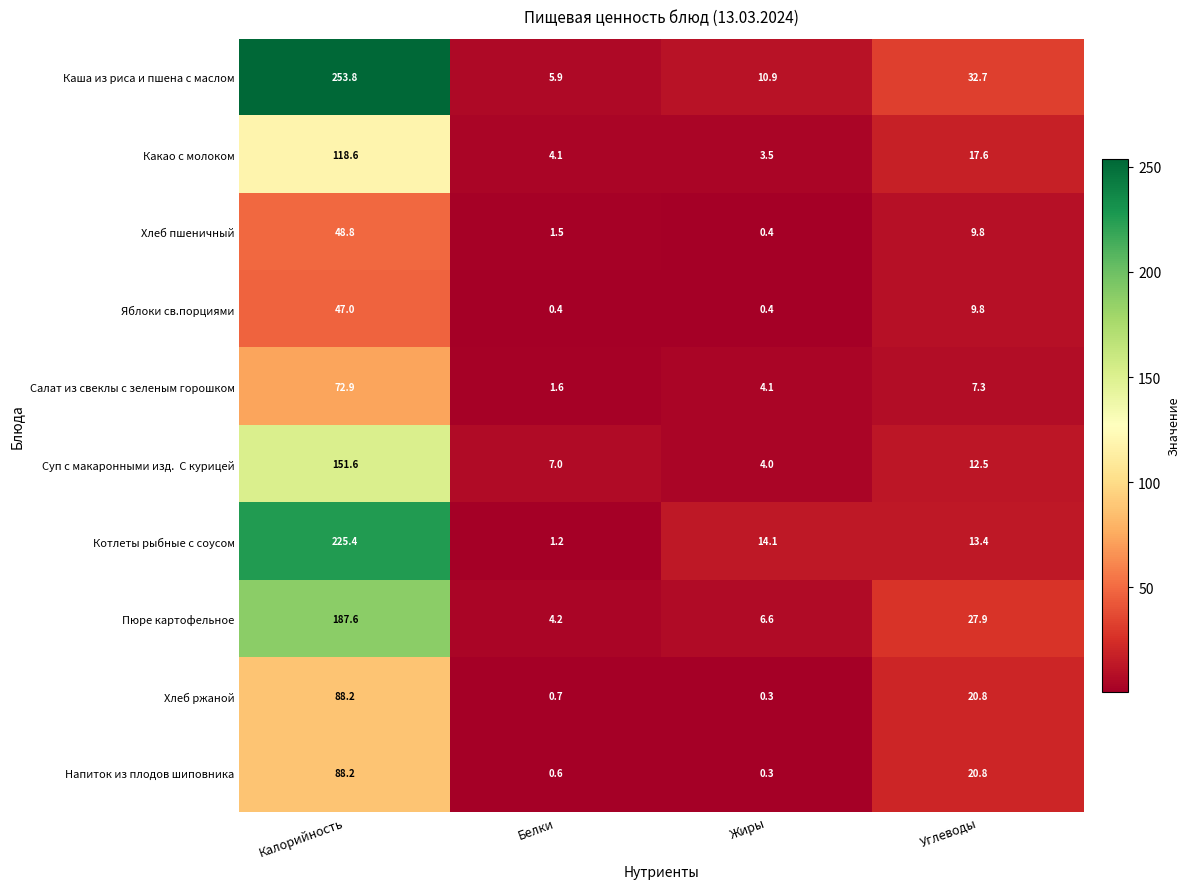

True or false: Каша из риса и пшена с маслом has a value of 253.8 at Калорийность.

True